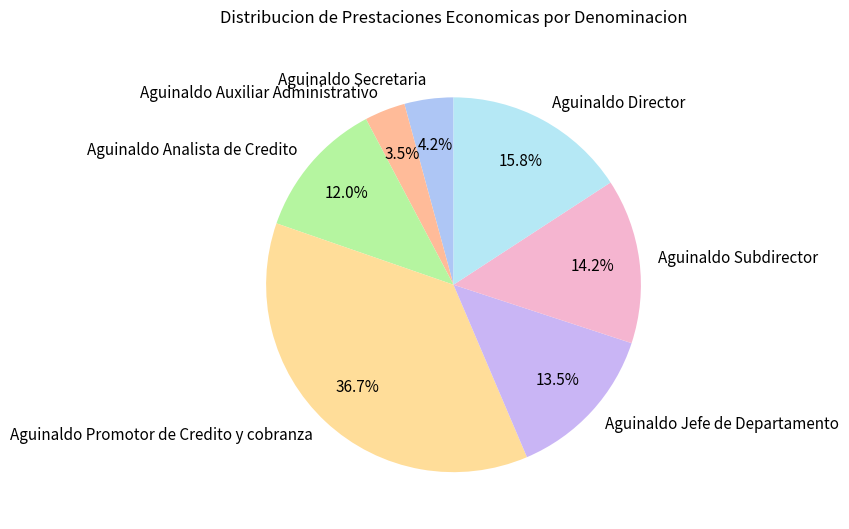

True or false: Aguinaldo Director accounts for 16% of the total.

True